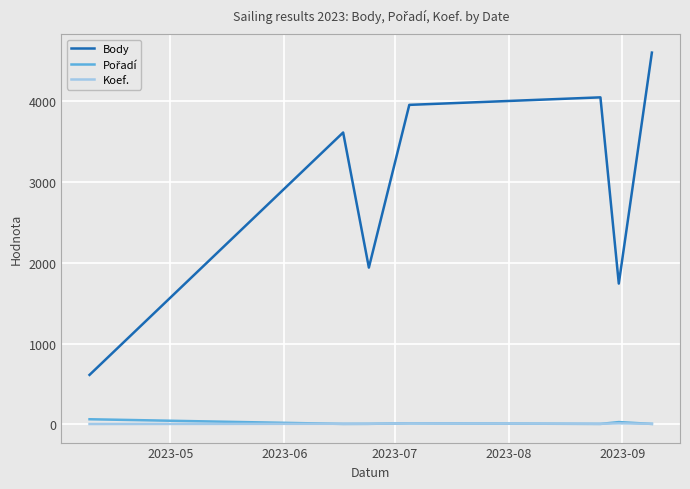

What is the maximum value shown in the chart?

4601